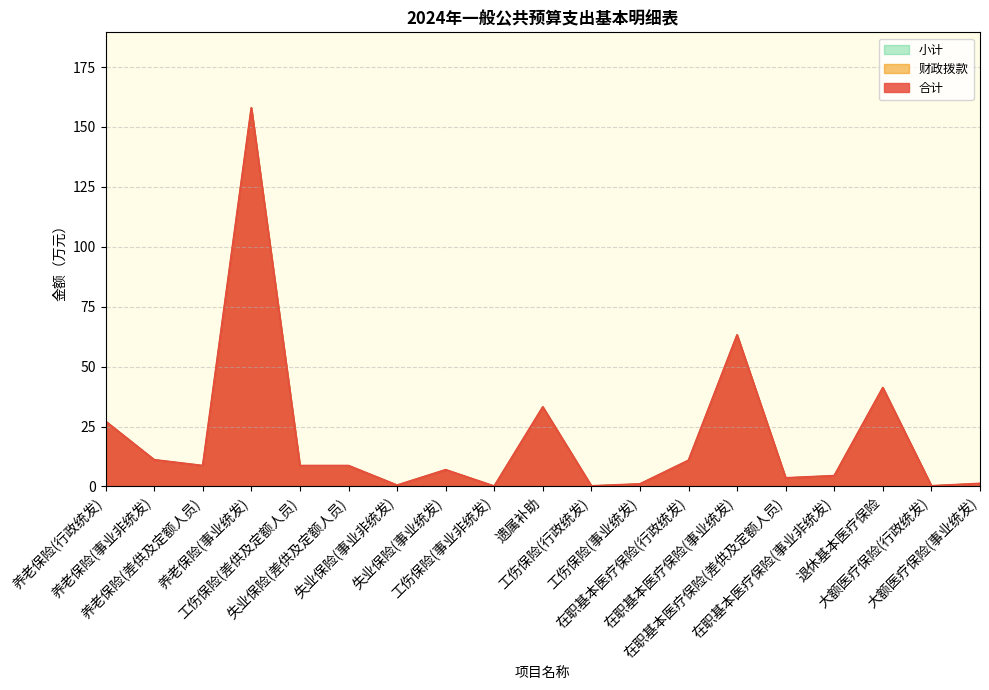

At which label is 小计 closest to 78?

在职基本医疗保险(事业统发)